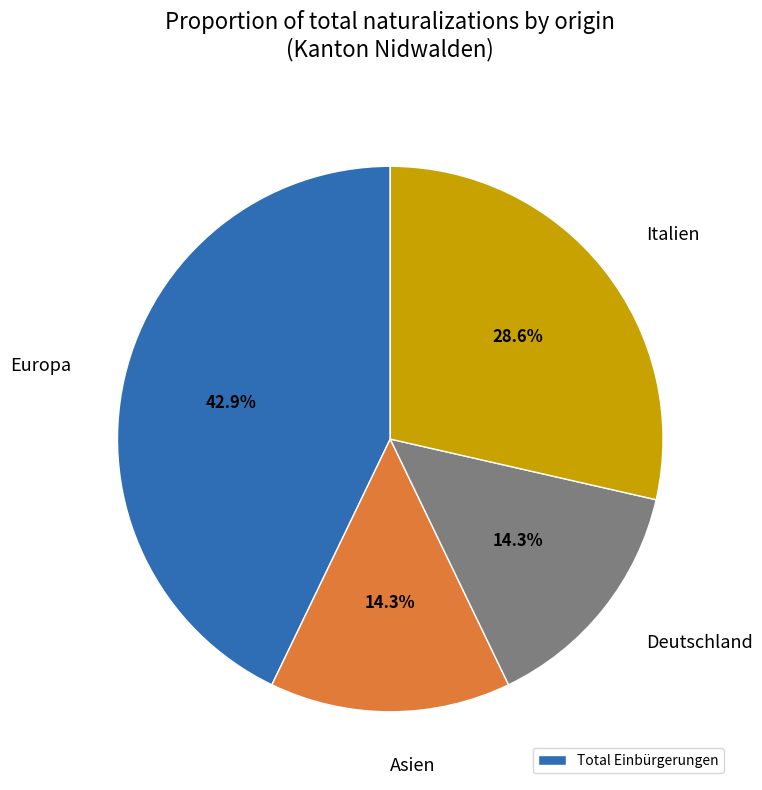

Is the sum of Asien and Deutschland greater than half?

No